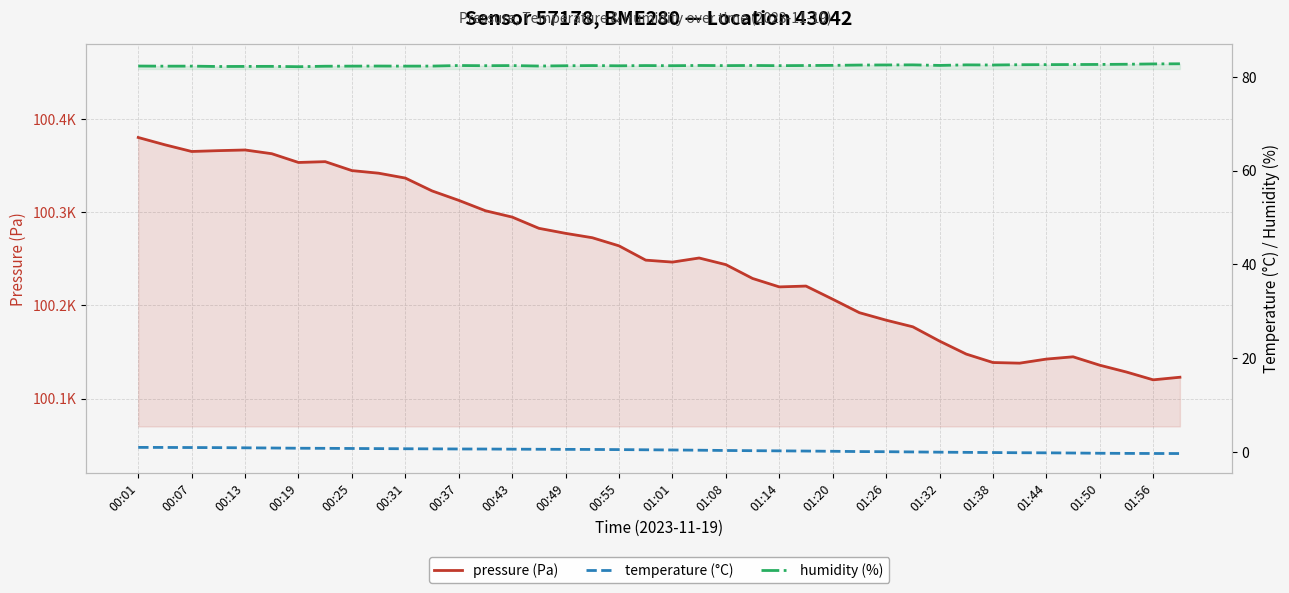

What is the greatest value displayed?

100380.1